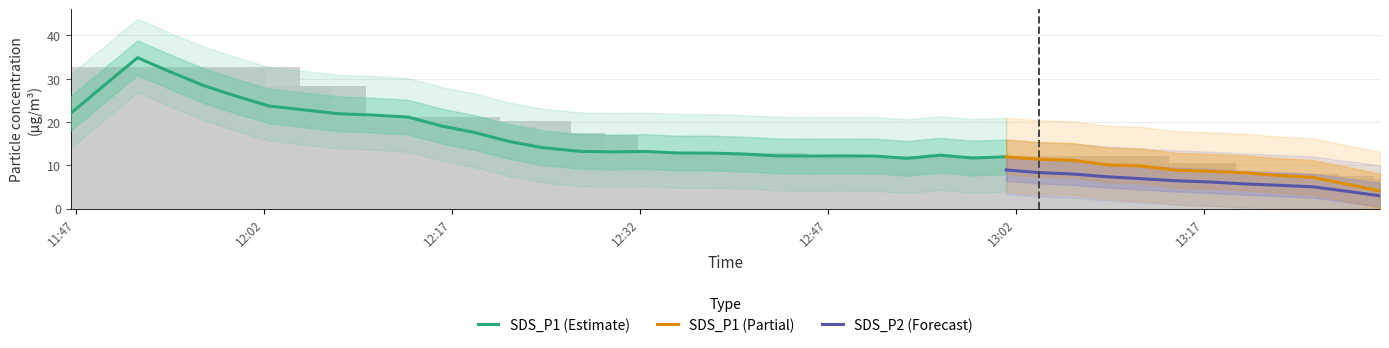

True or false: SDS_P2 has a value of 9.7 at 27.

True